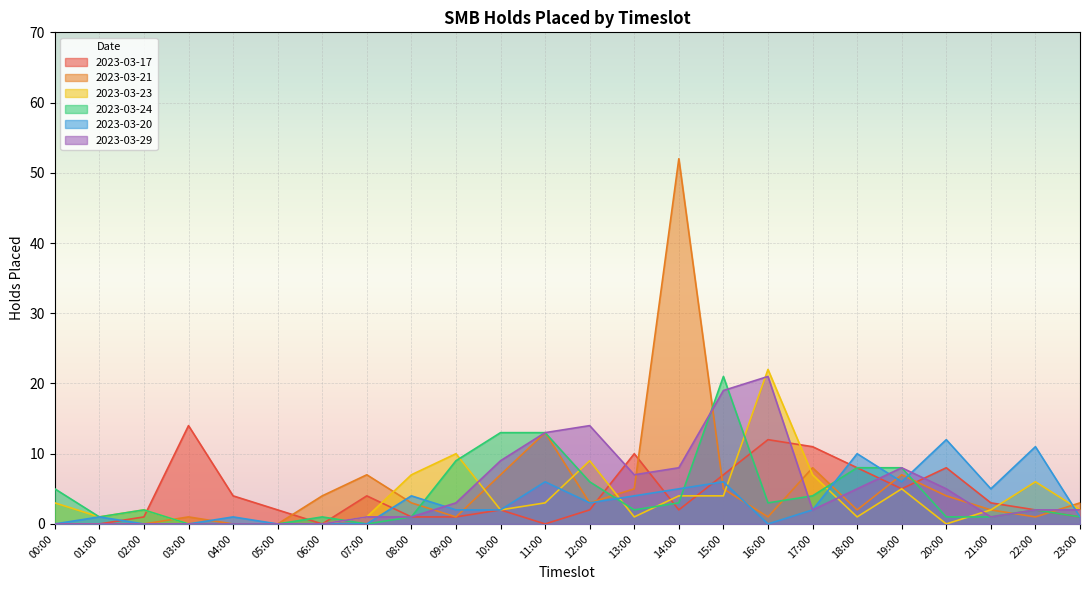

Reading left to right, what are all the values shown in this chart?

2023-03-17: 00:00=0	01:00=0	02:00=1	03:00=14	04:00=4	05:00=2	06:00=0	07:00=4	08:00=1	09:00=1	10:00=2	11:00=0	12:00=2	13:00=10	14:00=2	15:00=7	16:00=12	17:00=11	18:00=8	19:00=5	20:00=8	21:00=3	22:00=2	23:00=1
2023-03-21: 00:00=0	01:00=0	02:00=0	03:00=1	04:00=0	05:00=0	06:00=4	07:00=7	08:00=3	09:00=1	10:00=7	11:00=13	12:00=3	13:00=5	14:00=52	15:00=5	16:00=1	17:00=8	18:00=2	19:00=7	20:00=4	21:00=2	22:00=1	23:00=3
2023-03-23: 00:00=3	01:00=1	02:00=2	03:00=0	04:00=0	05:00=0	06:00=0	07:00=1	08:00=7	09:00=10	10:00=2	11:00=3	12:00=9	13:00=1	14:00=4	15:00=4	16:00=22	17:00=7	18:00=1	19:00=5	20:00=0	21:00=2	22:00=6	23:00=2
2023-03-24: 00:00=5	01:00=1	02:00=2	03:00=0	04:00=0	05:00=0	06:00=1	07:00=0	08:00=1	09:00=9	10:00=13	11:00=13	12:00=6	13:00=2	14:00=3	15:00=21	16:00=3	17:00=4	18:00=8	19:00=8	20:00=1	21:00=1	22:00=2	23:00=1
2023-03-20: 00:00=0	01:00=1	02:00=0	03:00=0	04:00=1	05:00=0	06:00=0	07:00=0	08:00=4	09:00=2	10:00=2	11:00=6	12:00=3	13:00=4	14:00=5	15:00=6	16:00=0	17:00=2	18:00=10	19:00=6	20:00=12	21:00=5	22:00=11	23:00=1
2023-03-29: 00:00=0	01:00=0	02:00=0	03:00=0	04:00=0	05:00=0	06:00=0	07:00=1	08:00=1	09:00=3	10:00=9	11:00=13	12:00=14	13:00=7	14:00=8	15:00=19	16:00=21	17:00=2	18:00=5	19:00=8	20:00=5	21:00=1	22:00=2	23:00=2